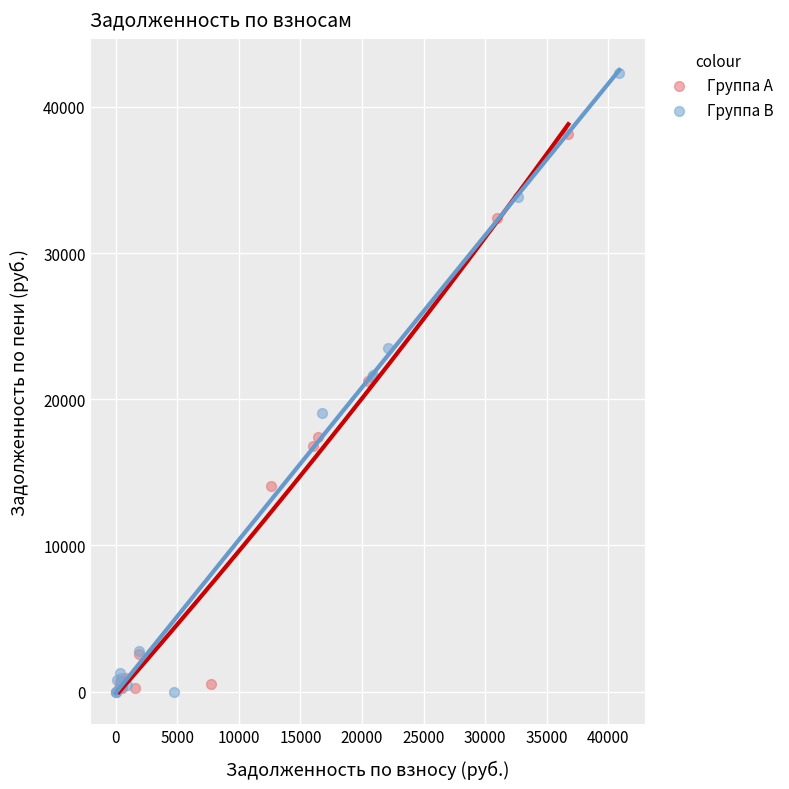

Which series contains the highest Y value?

Группа B